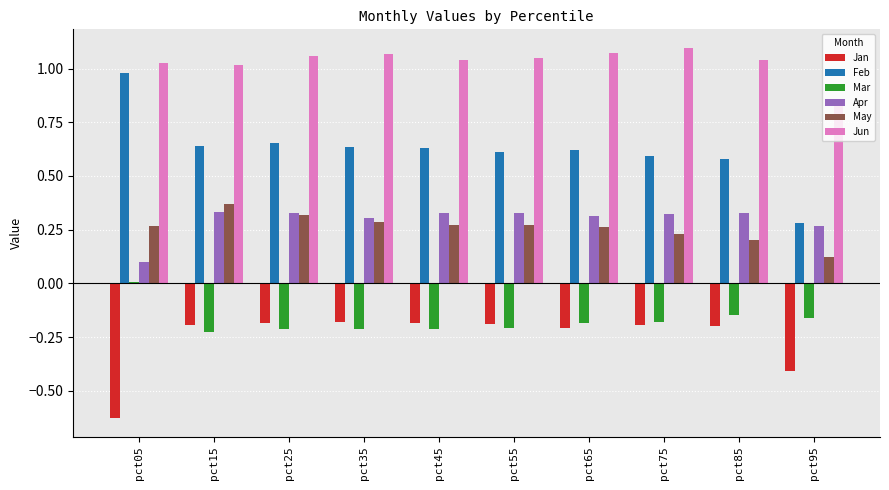

Which series has the widest spread of values?

Feb